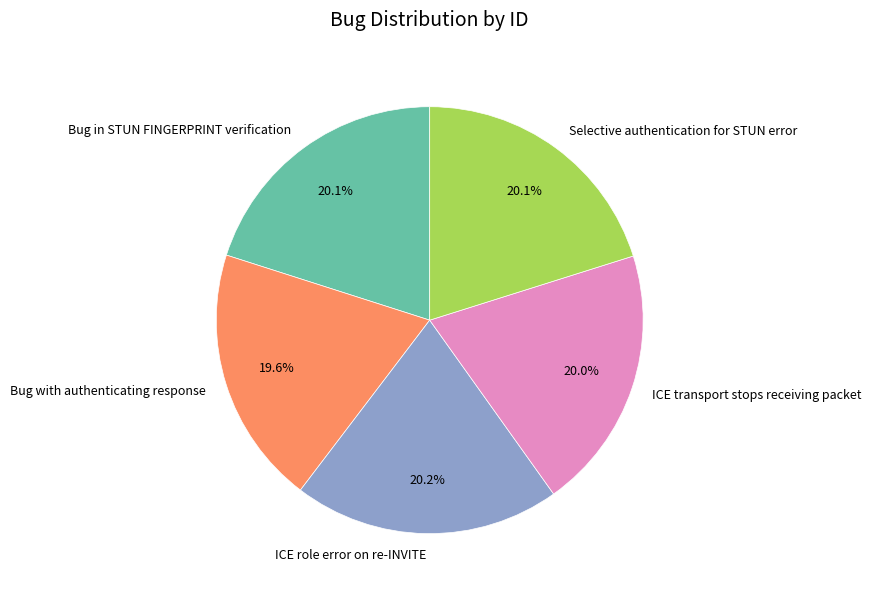

What is the ratio of the value at Bug in STUN FINGERPRINT verification to the value at ICE transport stops receiving packet?

1.0